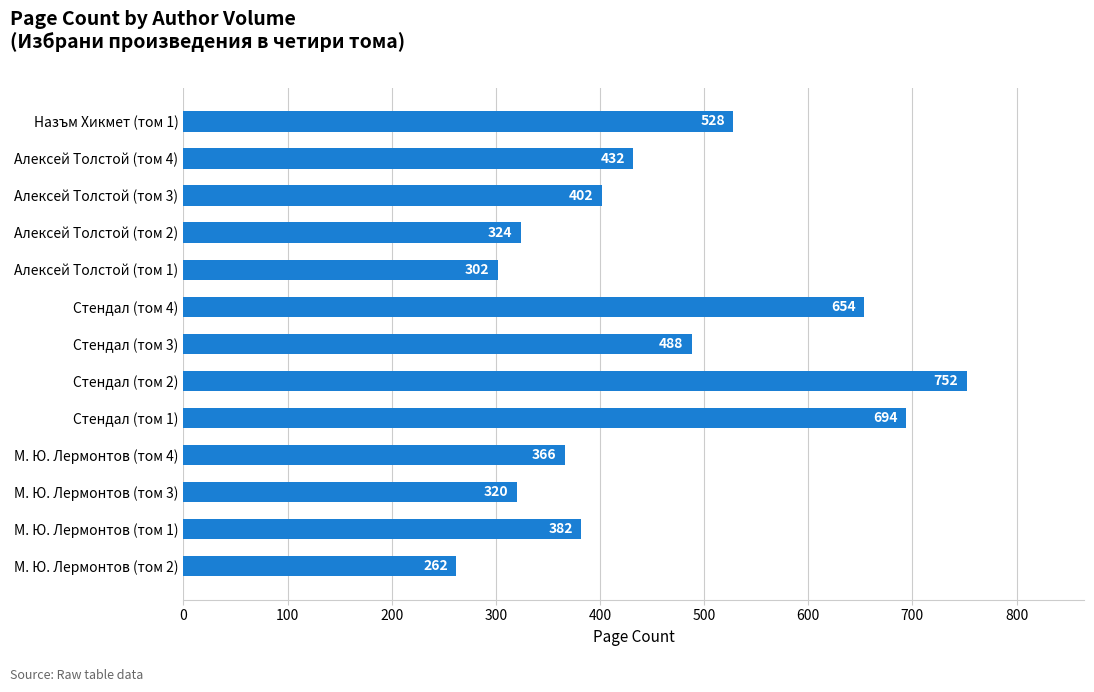

What is the ratio of the value at Алексей Толстой (том 1) to the value at Алексей Толстой (том 2)?

0.9